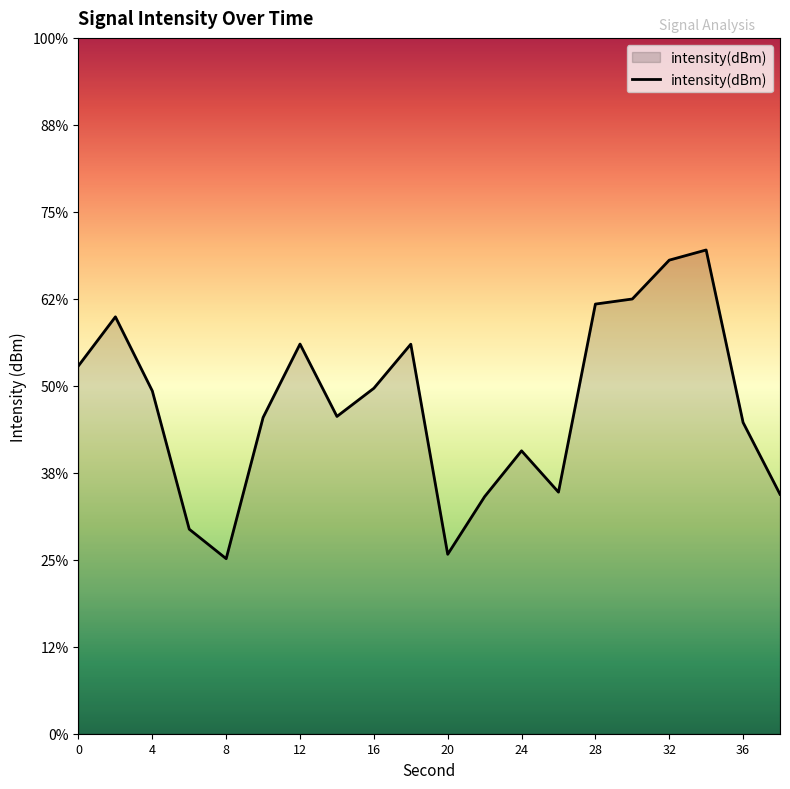

How many interior local peaks (higher than both neighbors) does the data have?

5